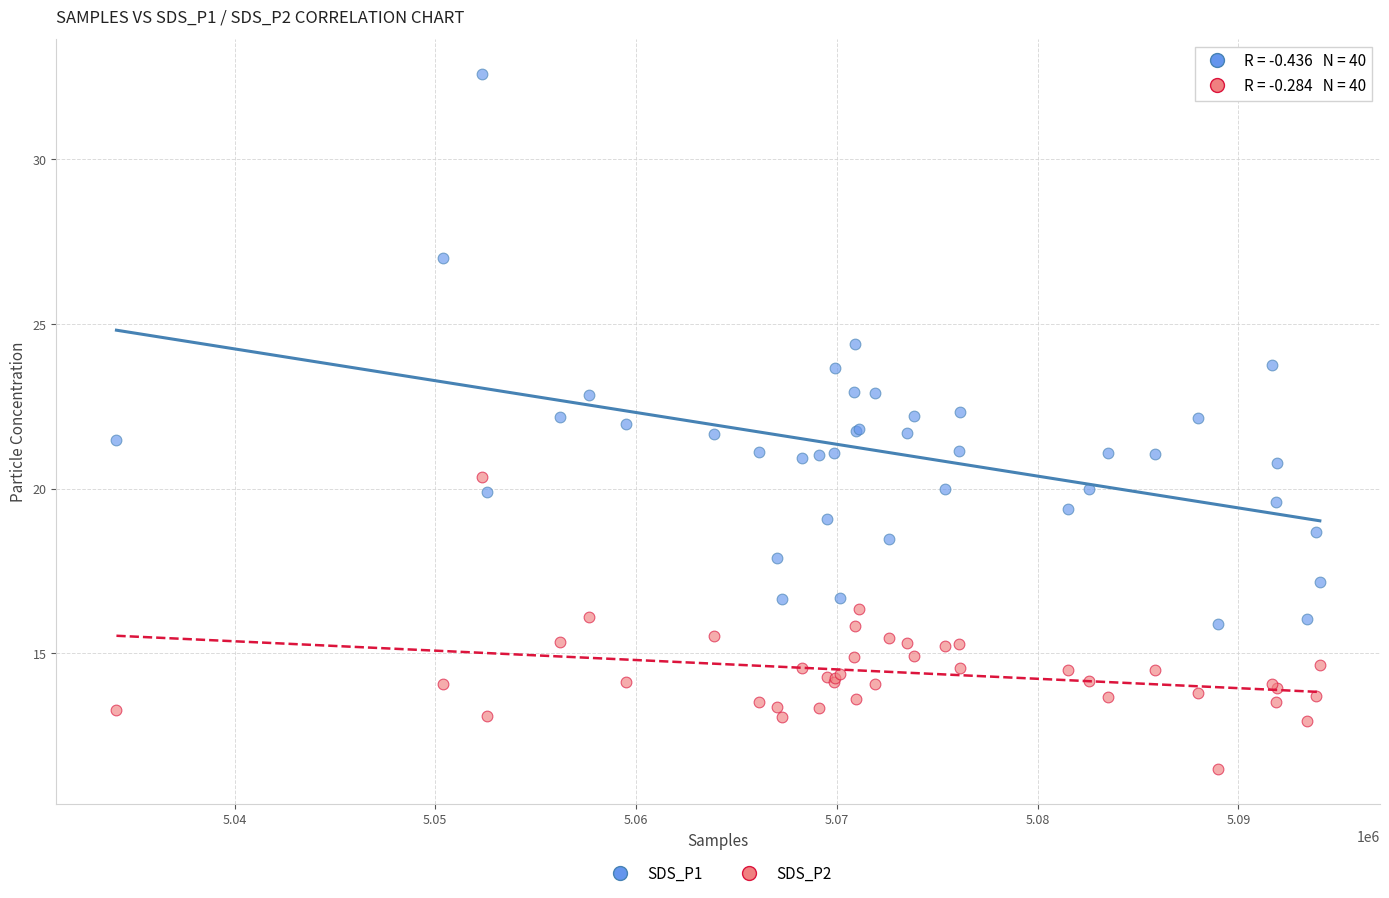

Which series reaches the minimum Y coordinate?

SDS_P2